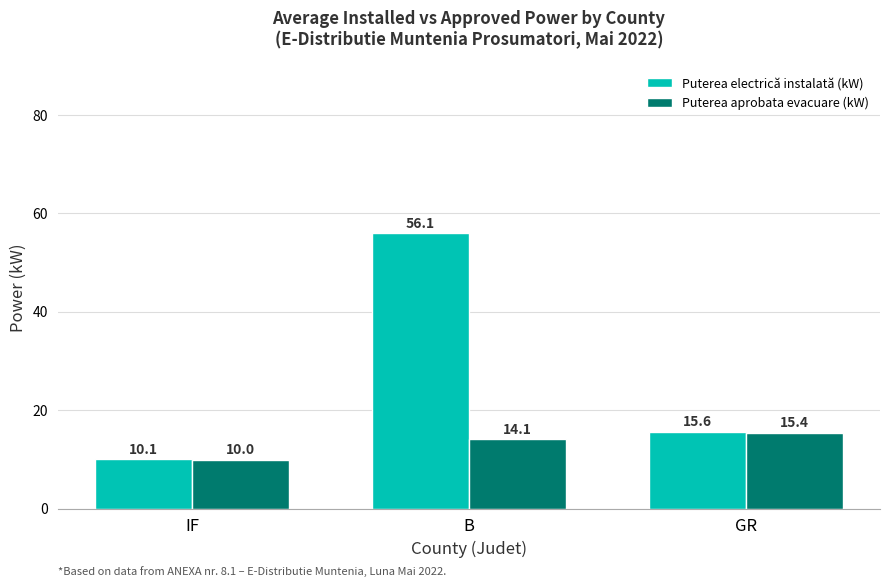

At how many categories does at least one series exceed 51?

1